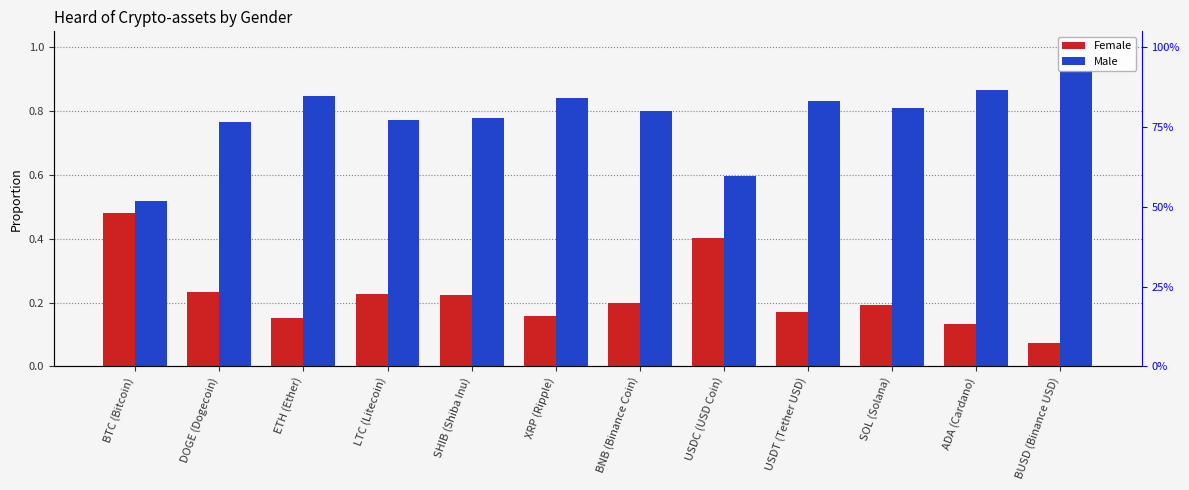

What is the average value of the Female series?

0.2